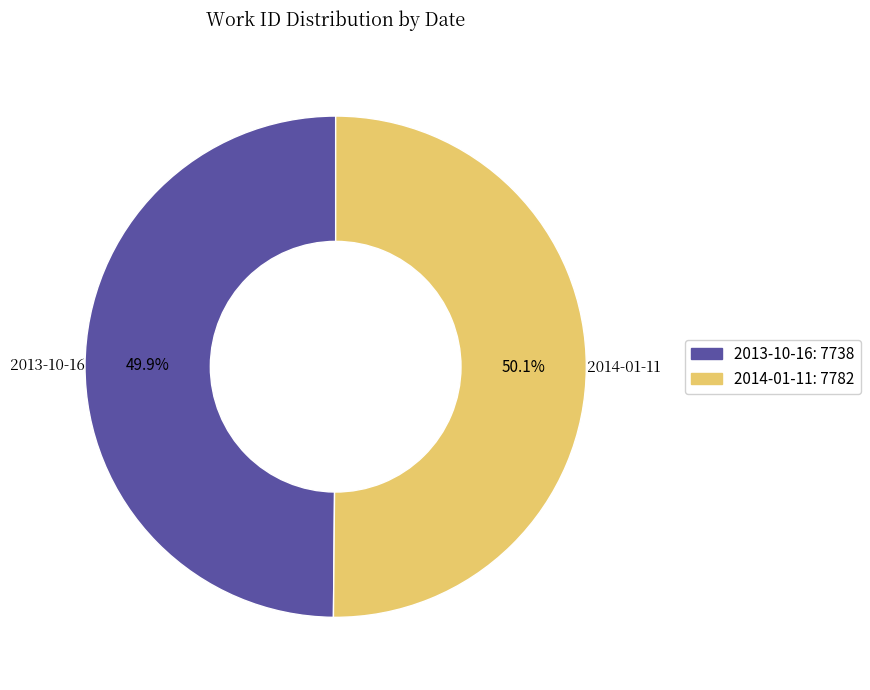

Count the number of slices in the pie.

2